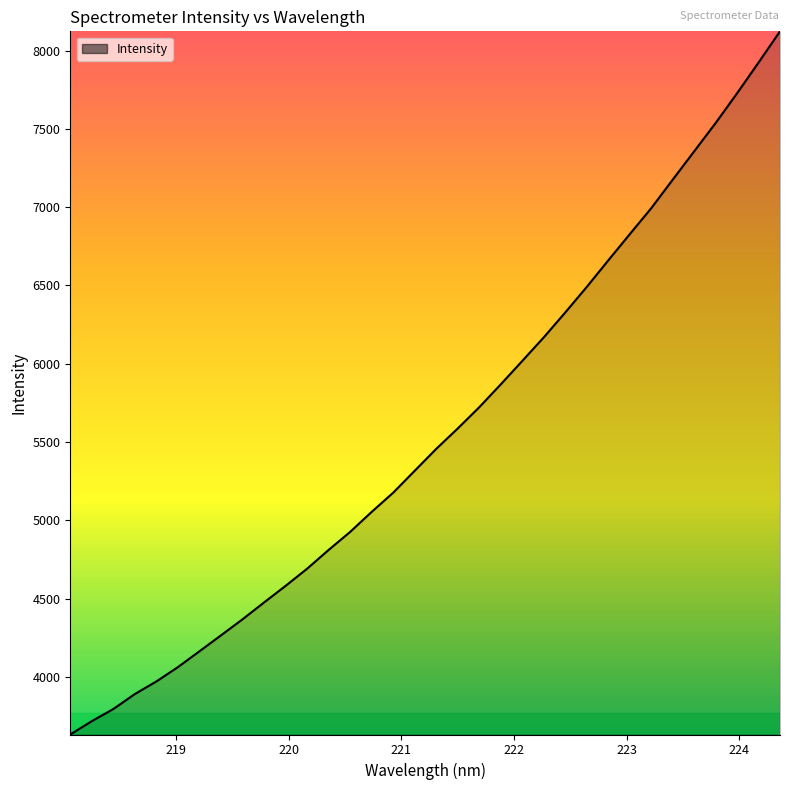

What is the difference between the second highest and minimum values?

4290.8